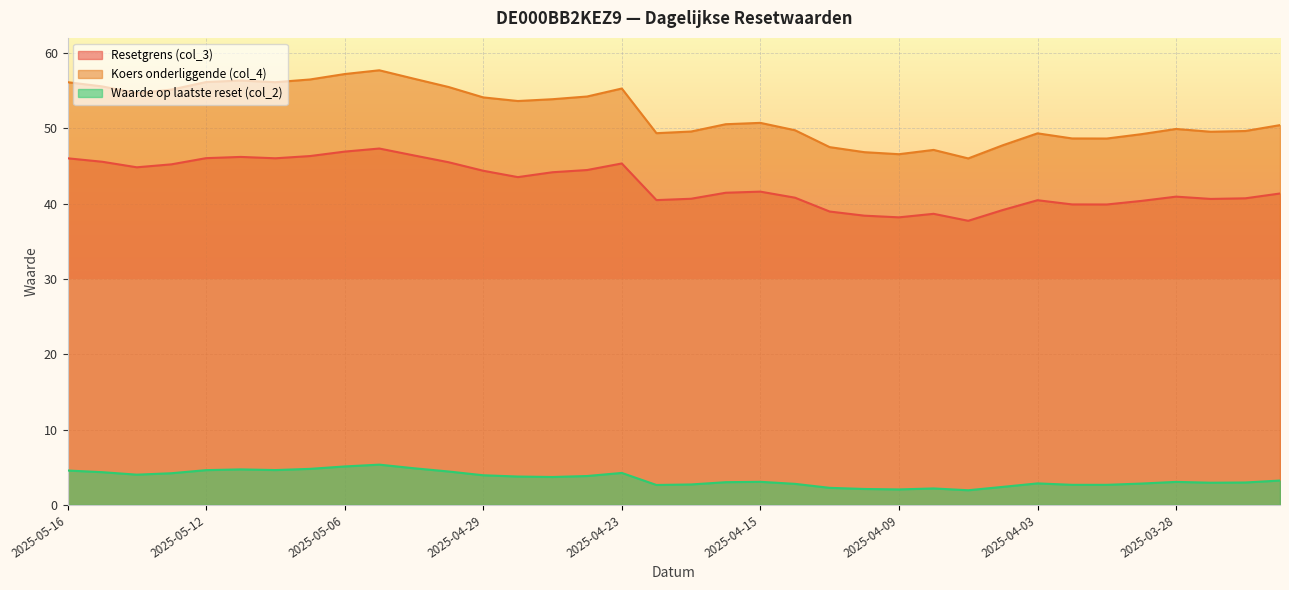

True or false: Resetgrens (col_3) and Waarde op laatste reset (col_2) cross at least once.

False